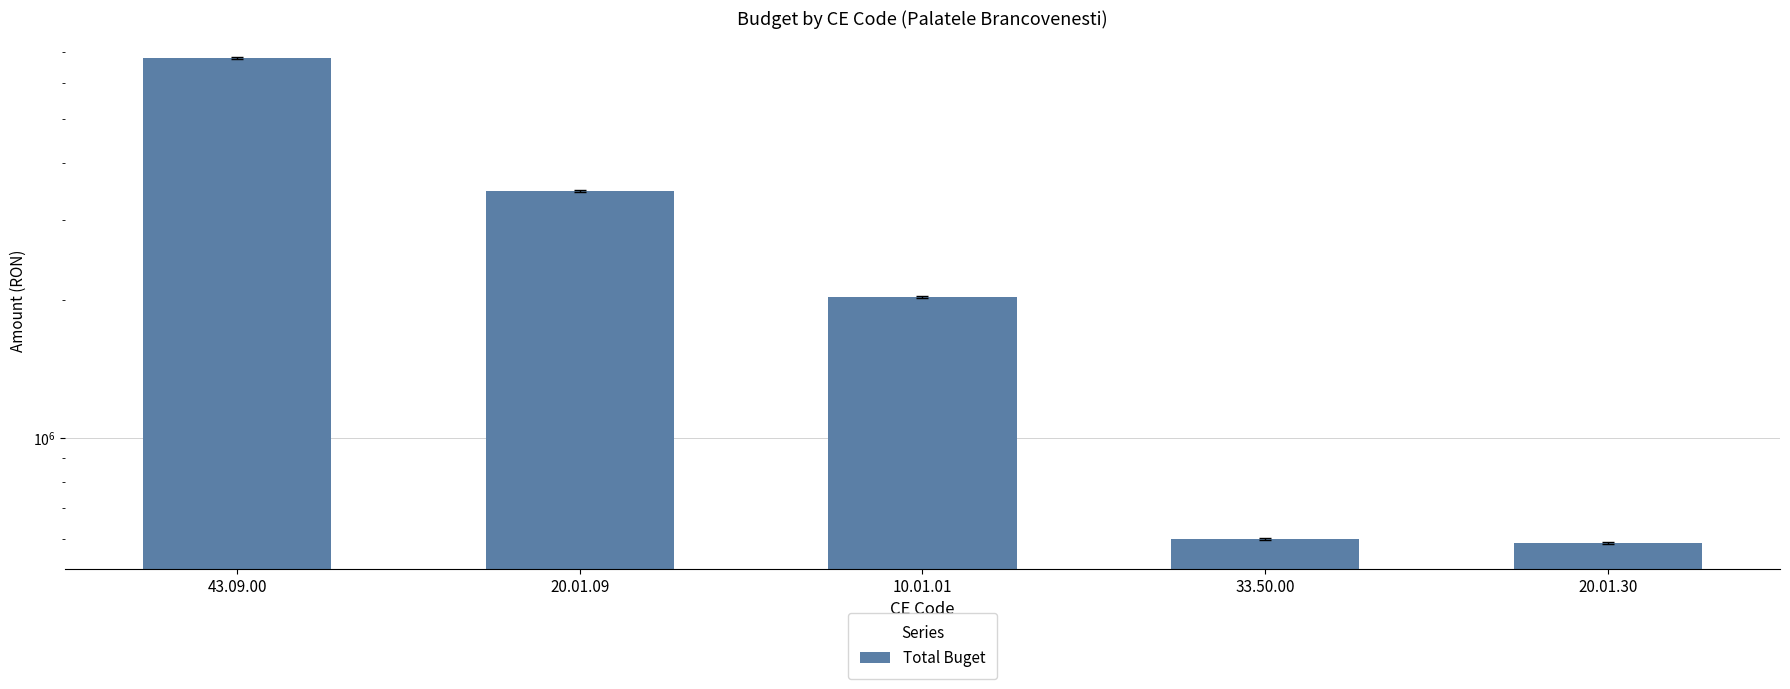

Rank the categories by value from lowest to highest.

20.01.30, 33.50.00, 10.01.01, 20.01.09, 43.09.00